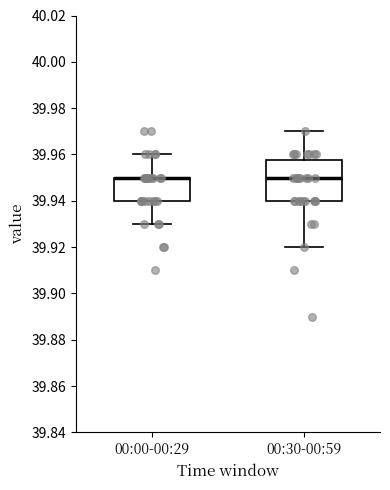

Which box is the tallest, from its lower edge to its upper edge?

00:30-00:59